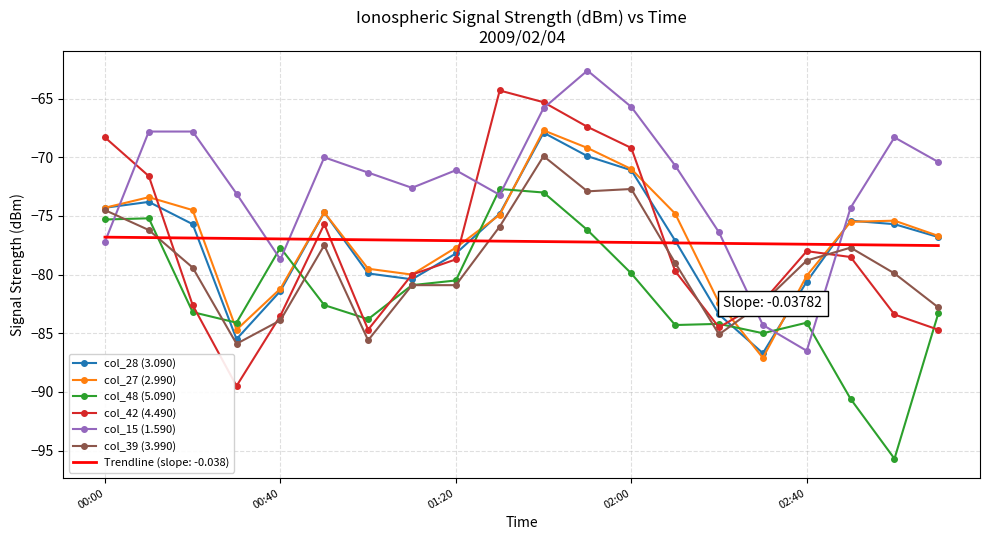

After their last crossing, which series has the higher values: col_15 (1.590) or col_39 (3.990)?

col_15 (1.590)